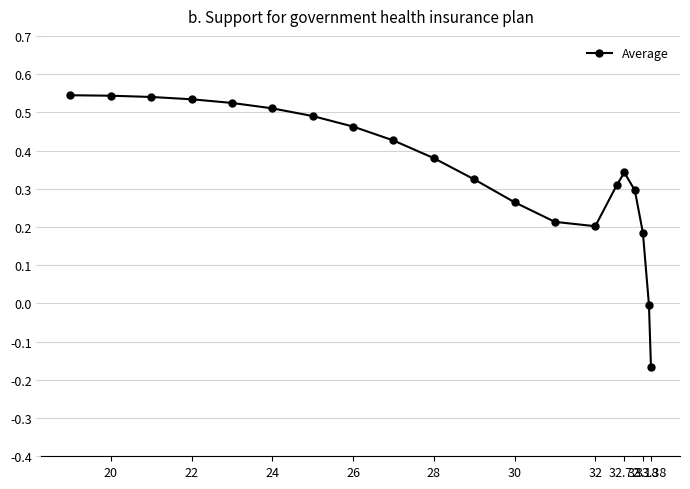

True or false: the data shows -0.0 at 33.18.

False